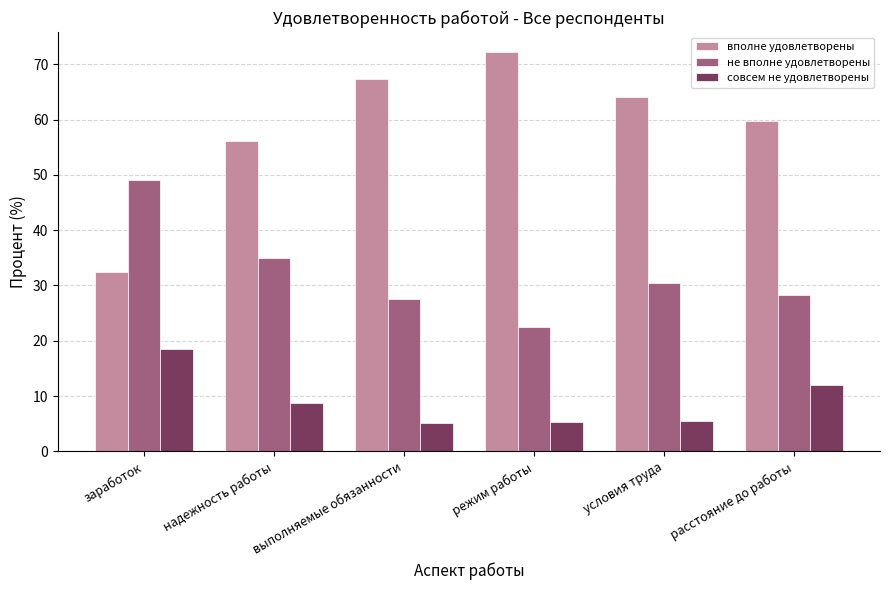

Rank the series at надежность работы from lowest to highest value.

совсем не удовлетворены, не вполне удовлетворены, вполне удовлетворены